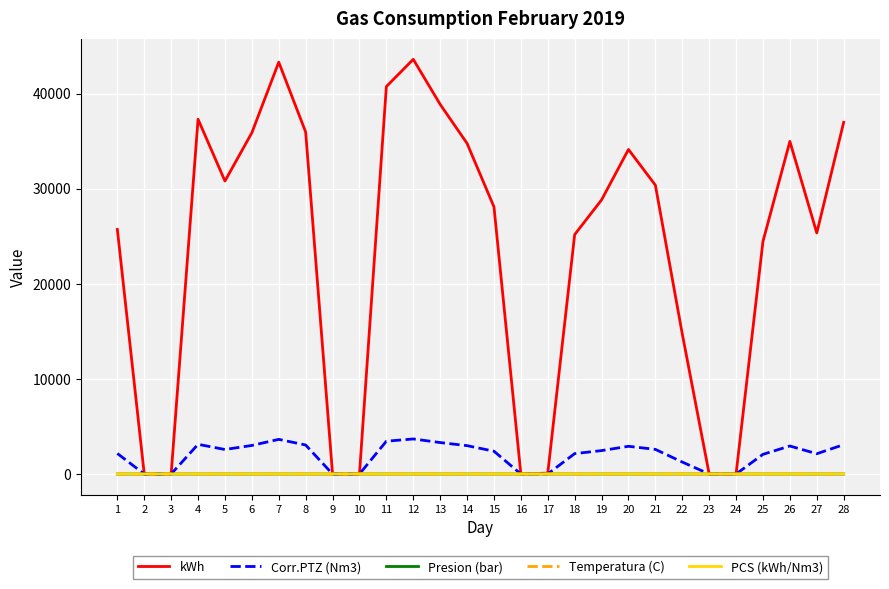

Where does the kWh series first go above 28816?

4